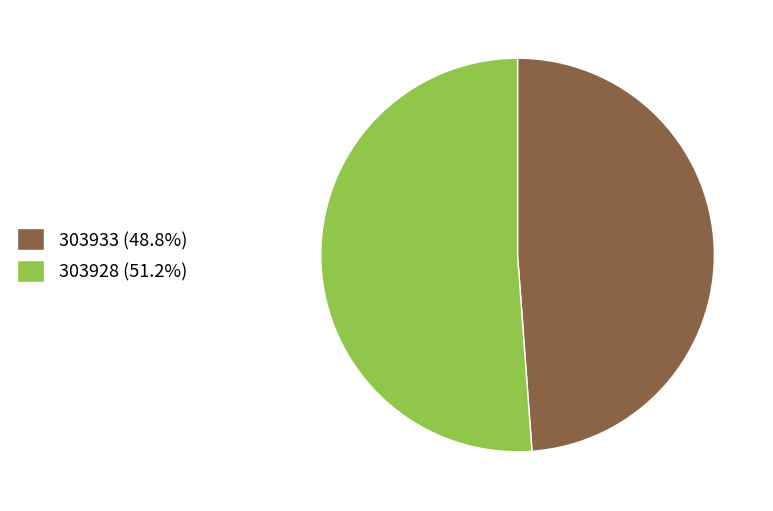

Which category has the biggest portion of the pie?

303928